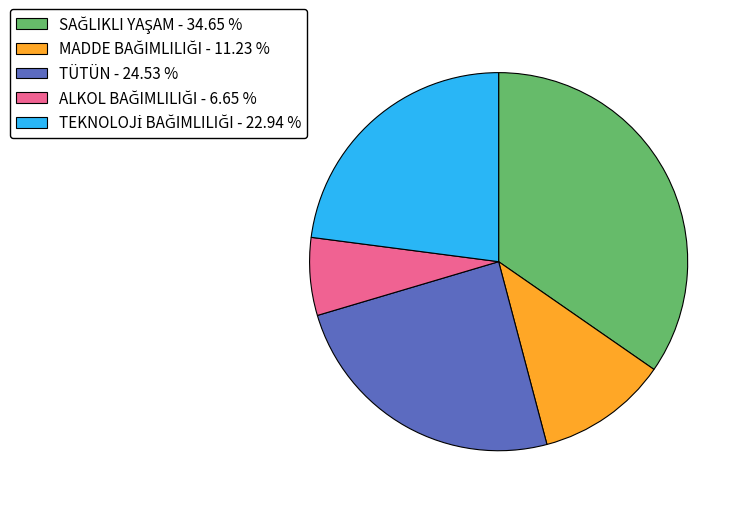

How many slices are in this pie chart?

5